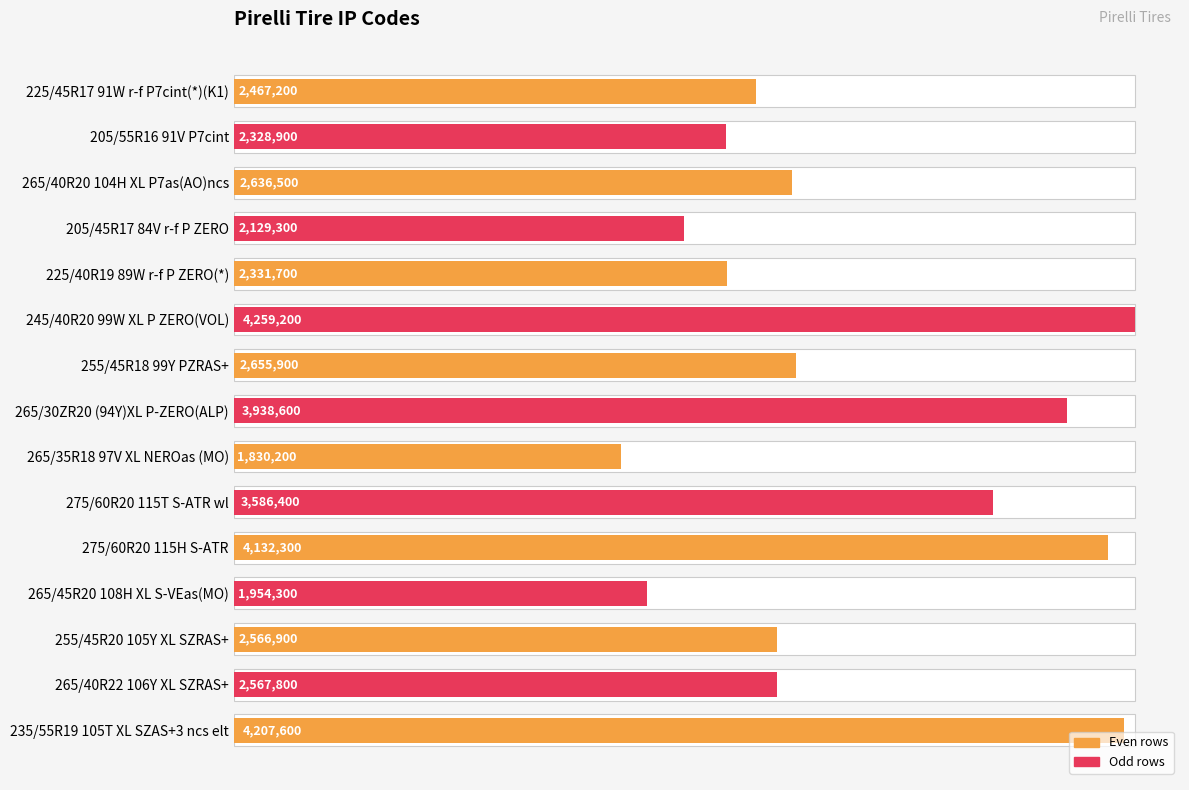

What is the sum of all values?

43592800